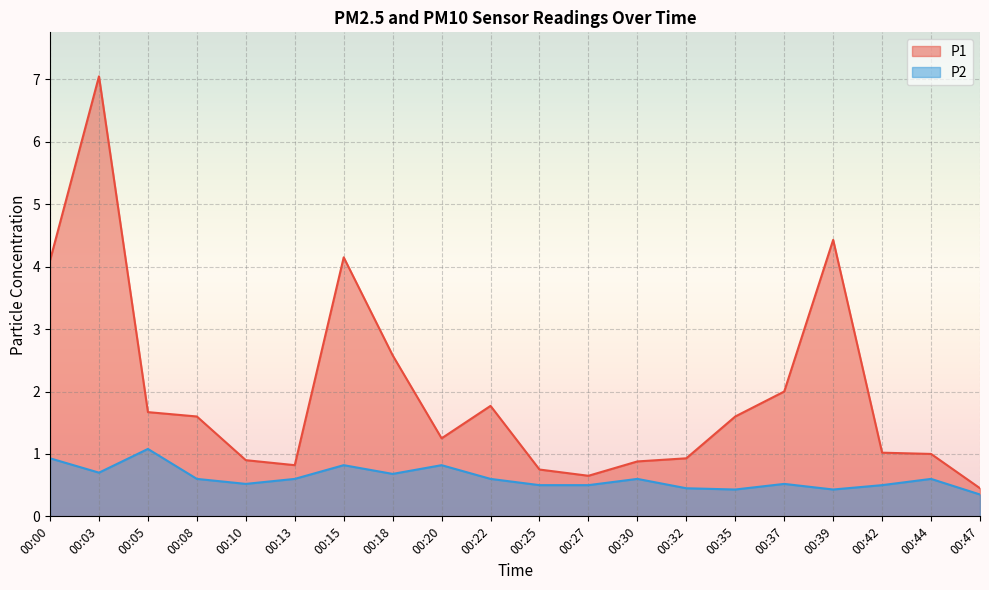

What is the value of the P1 point at the 6th from the left?

0.8